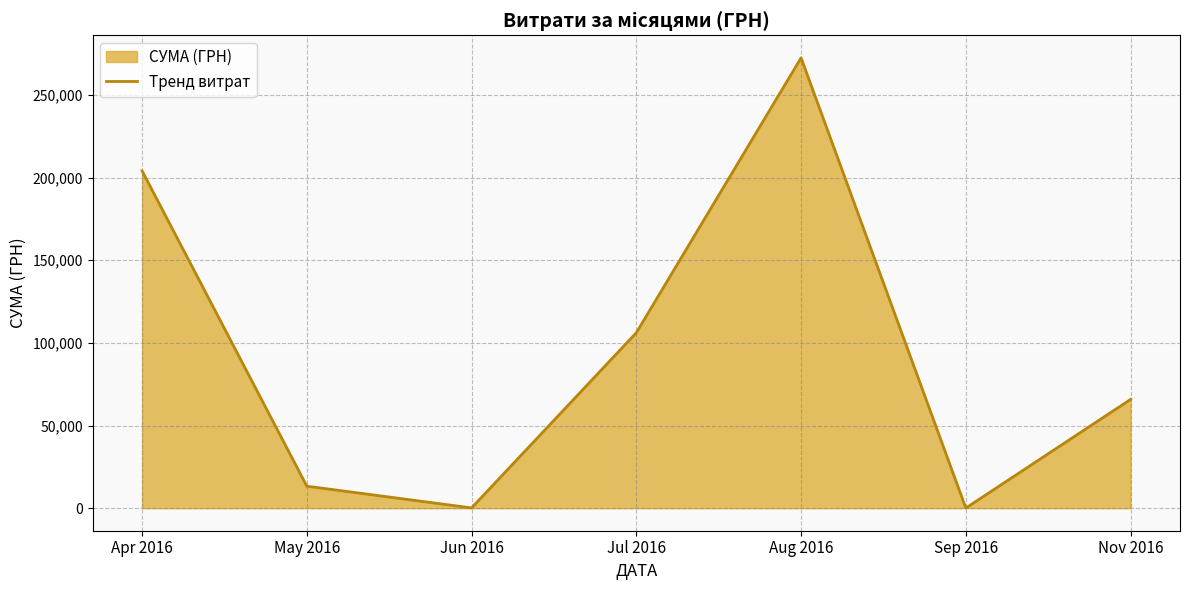

What is the average value?

94572.5